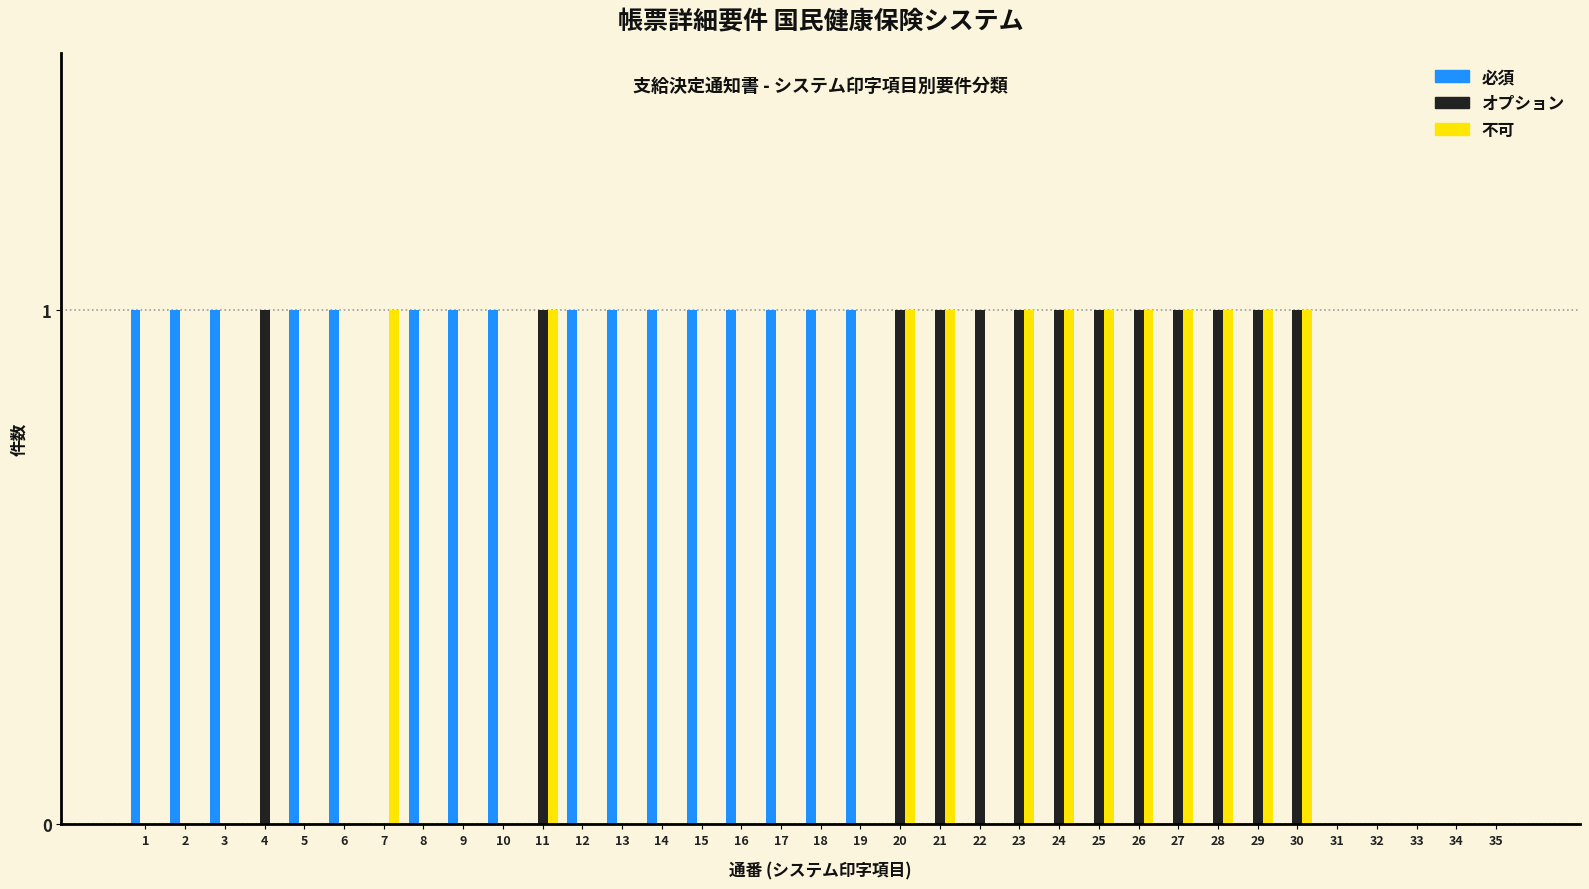

Is the value of オプション at 9 greater than the value of 不可 at 7?

No